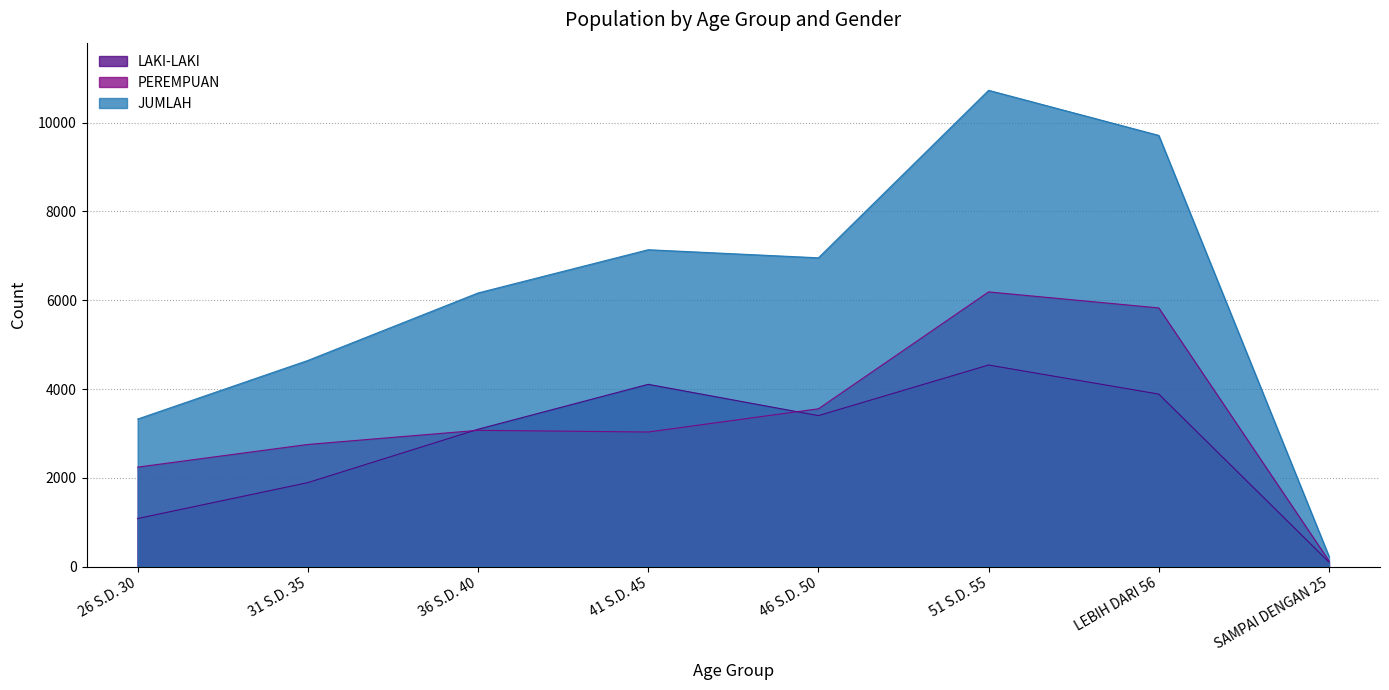

At which label is LAKI-LAKI closest to 2322?

31 S.D. 35